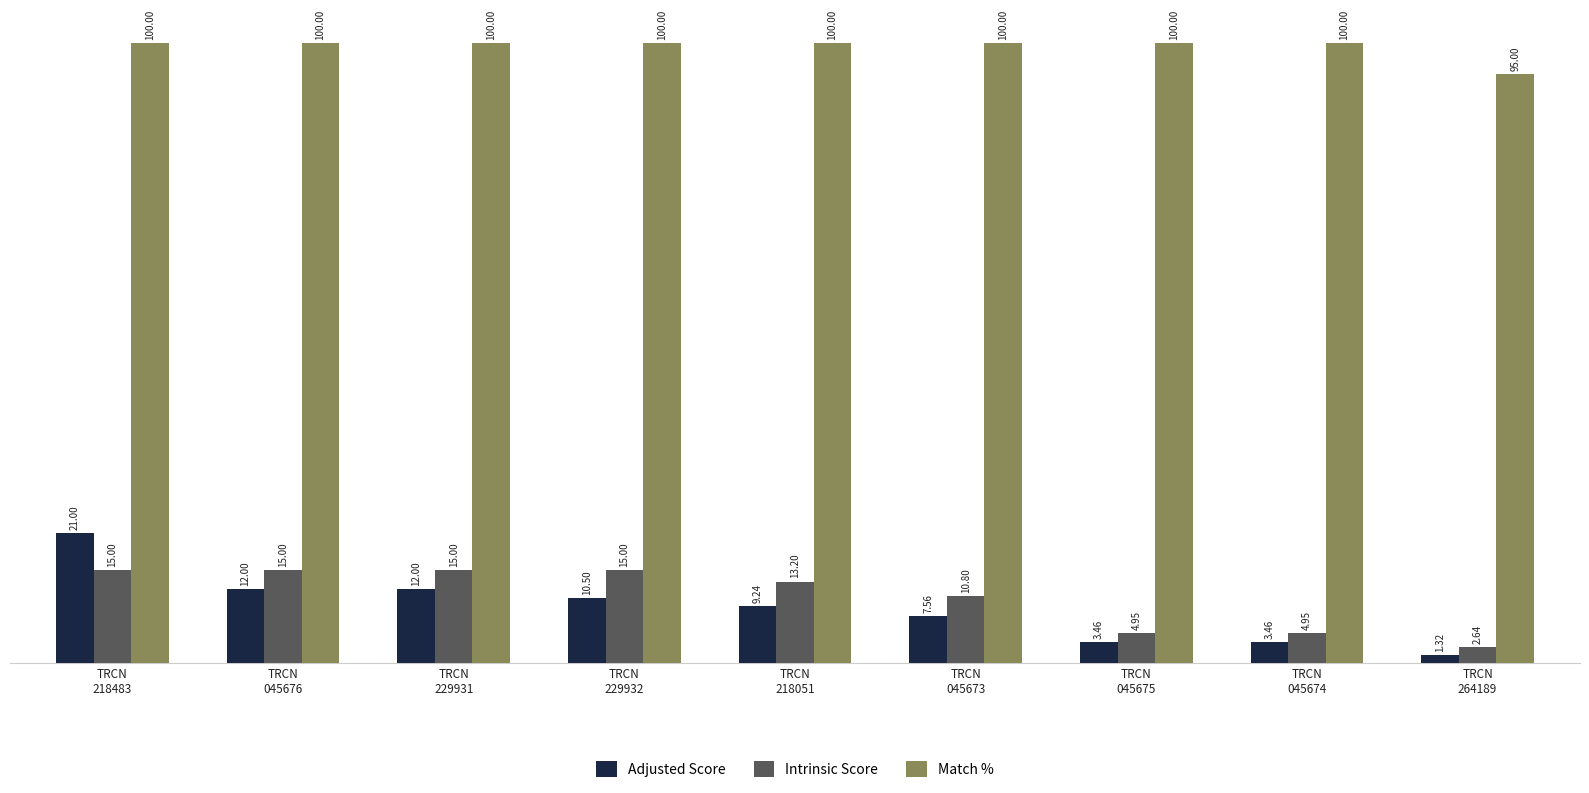

How many categories are shown in the chart?

9